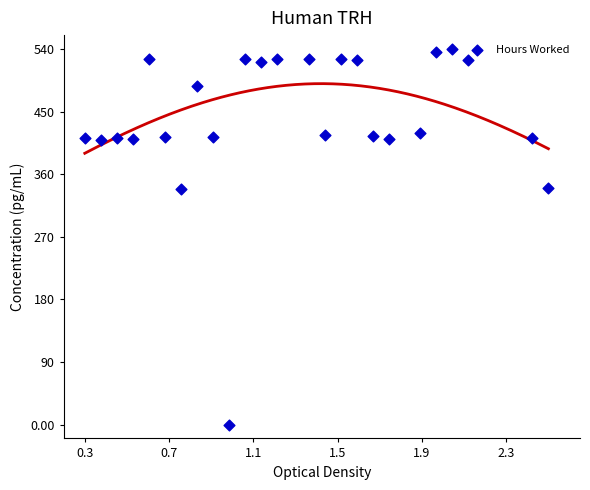

What is the range of X values (max minus min)?

2.2